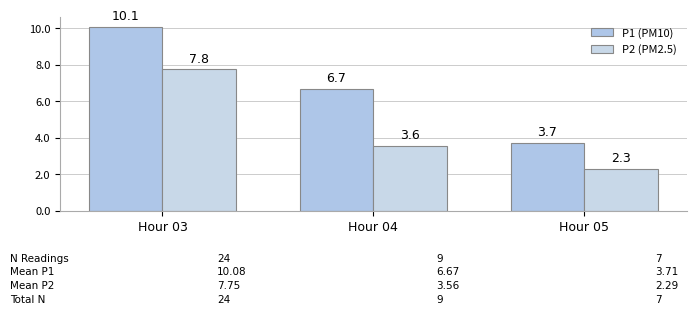

How many bars are there in total?

6